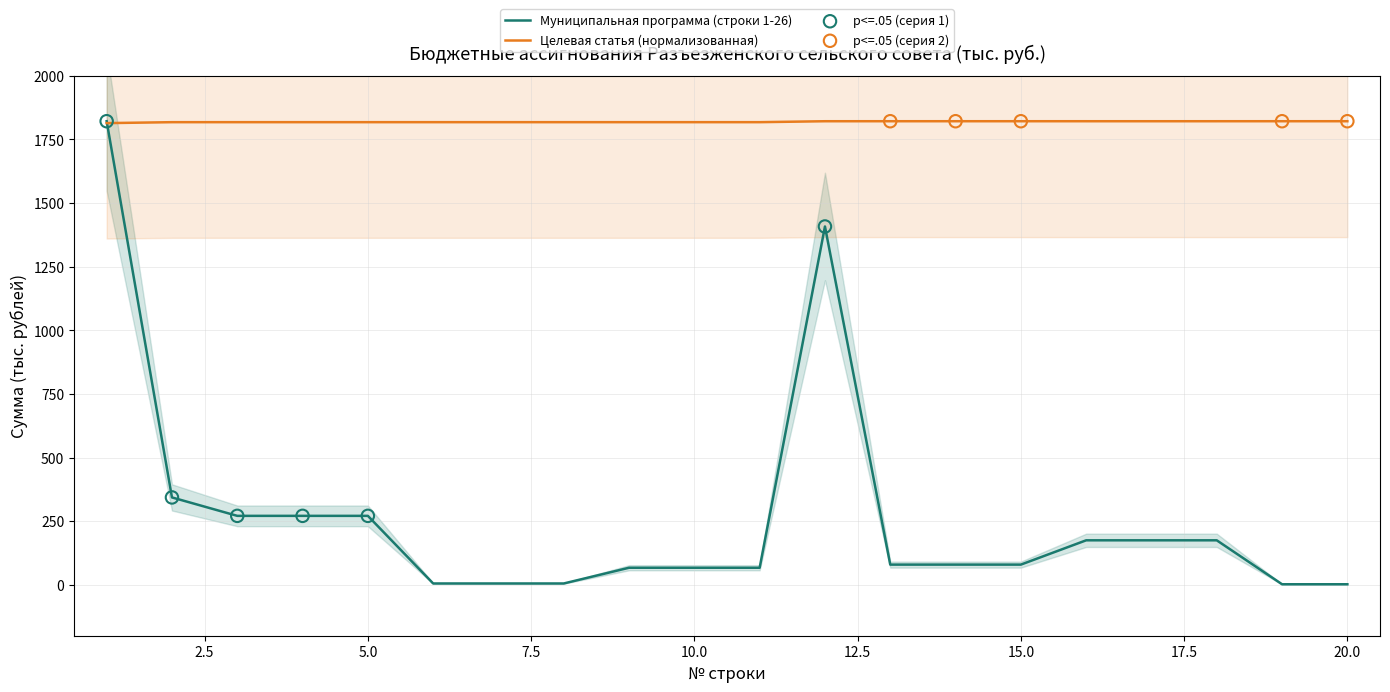

What is the minimum value for Целевая статья (нормализованная)?

1814.2